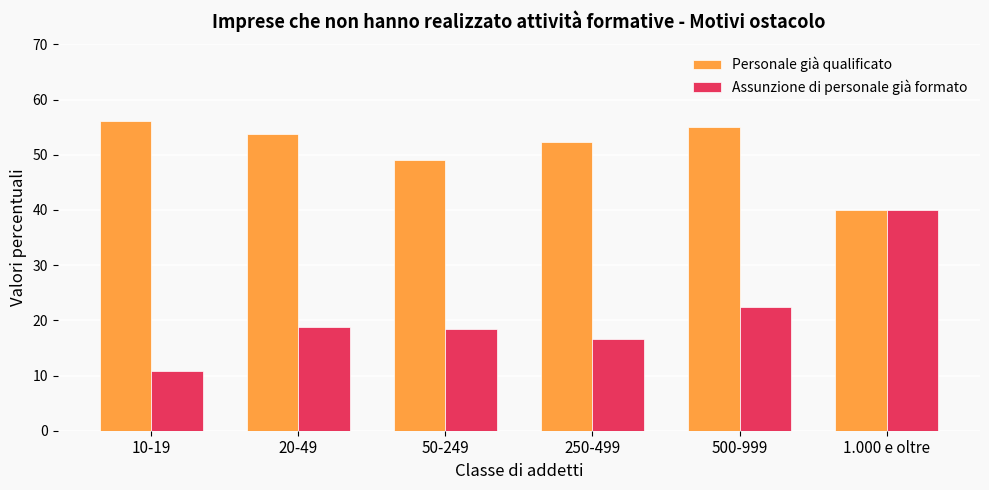

At how many categories does at least one series exceed 42?

5